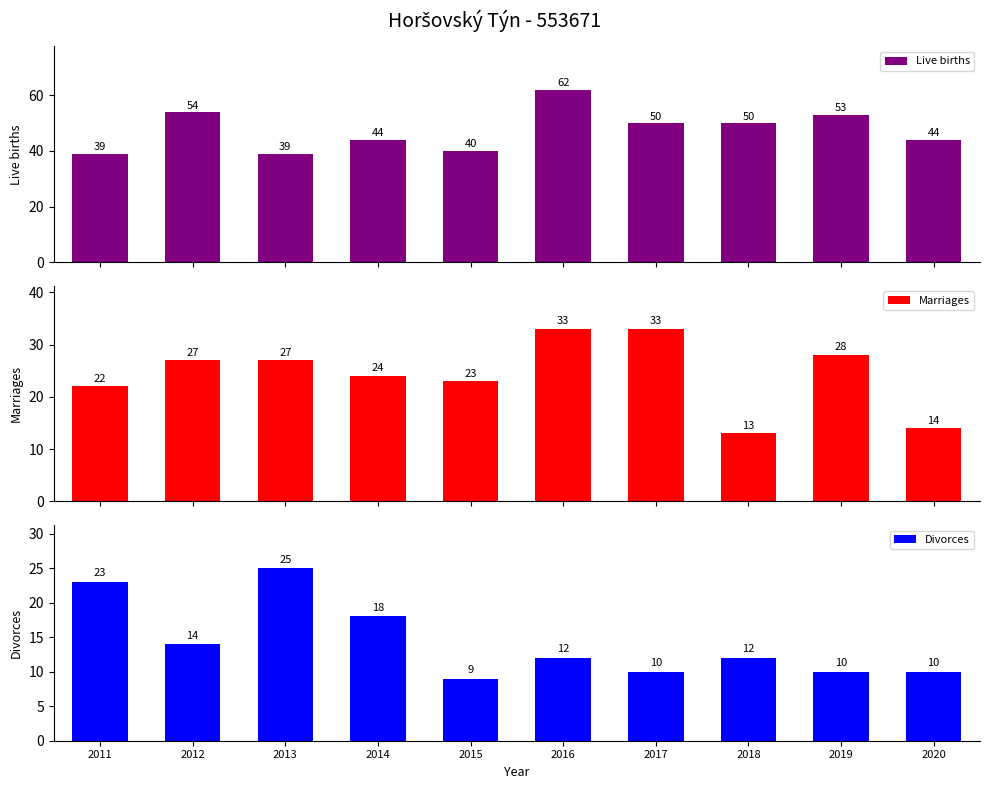

How many values in the Divorces series exceed 12?

4